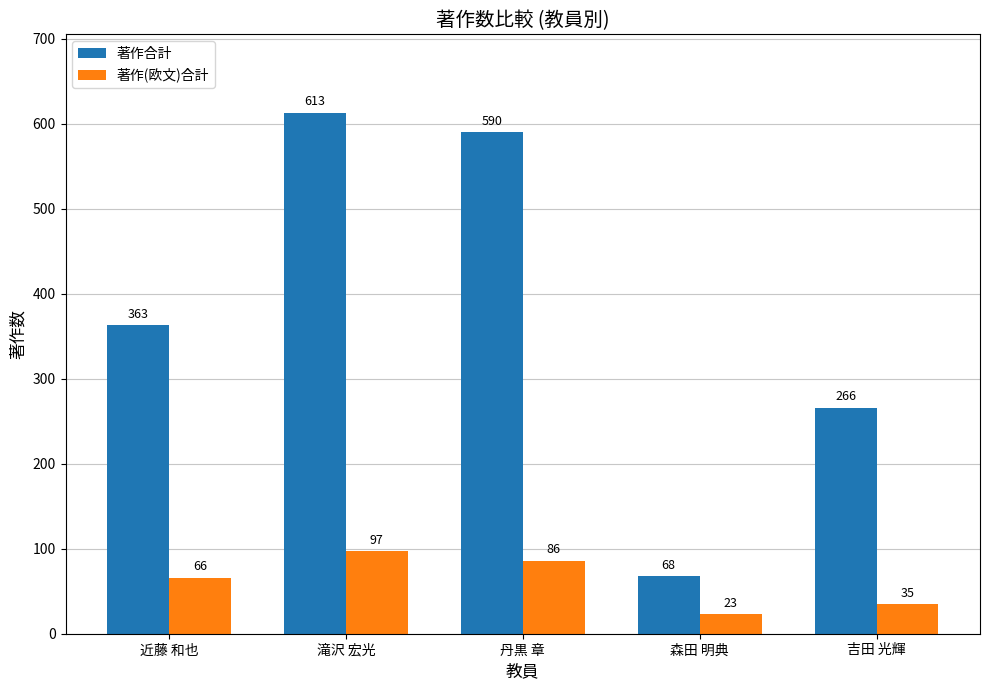

Are the bars horizontal?

No